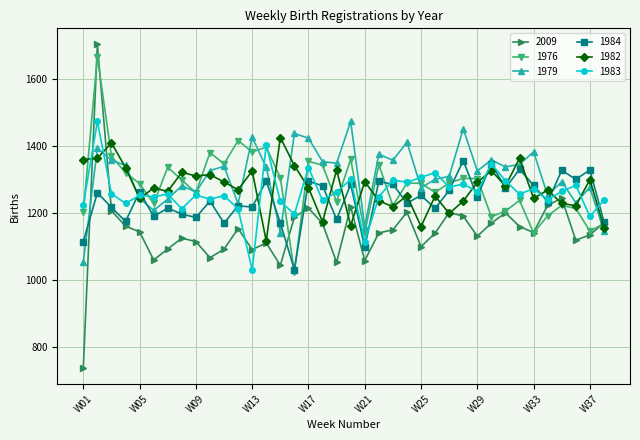

What is the minimum value shown in the chart?

738